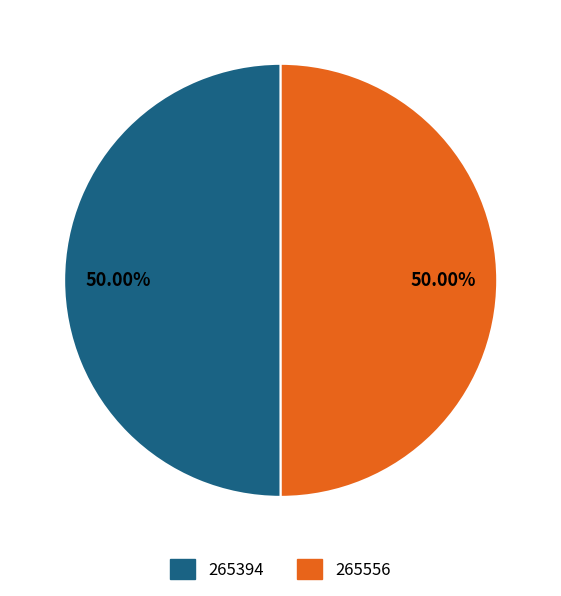

How many segments does this pie chart have?

2